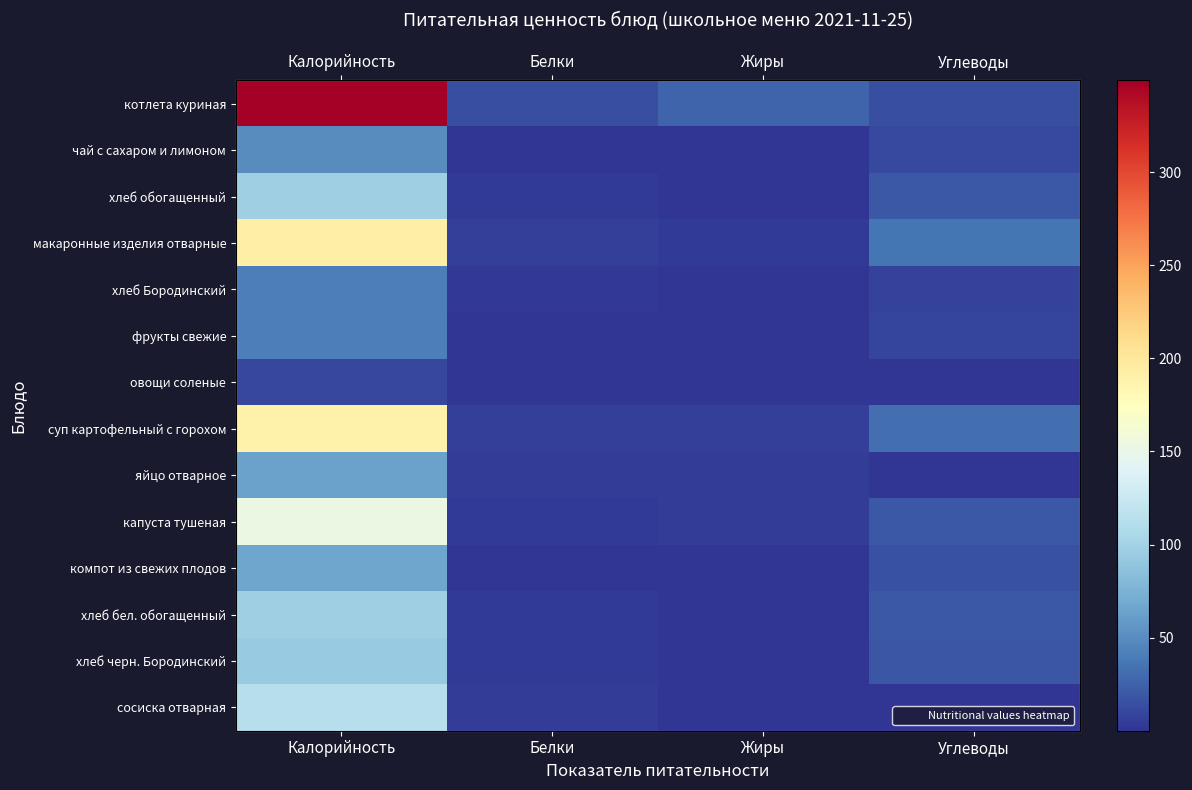

Which category has the highest value in the хлеб бел. обогащенный series?

Калорийность